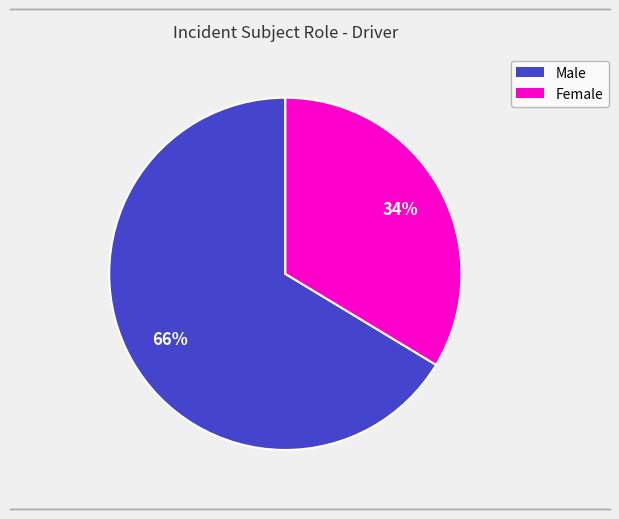

To the nearest percent, what portion does Female represent?

34%